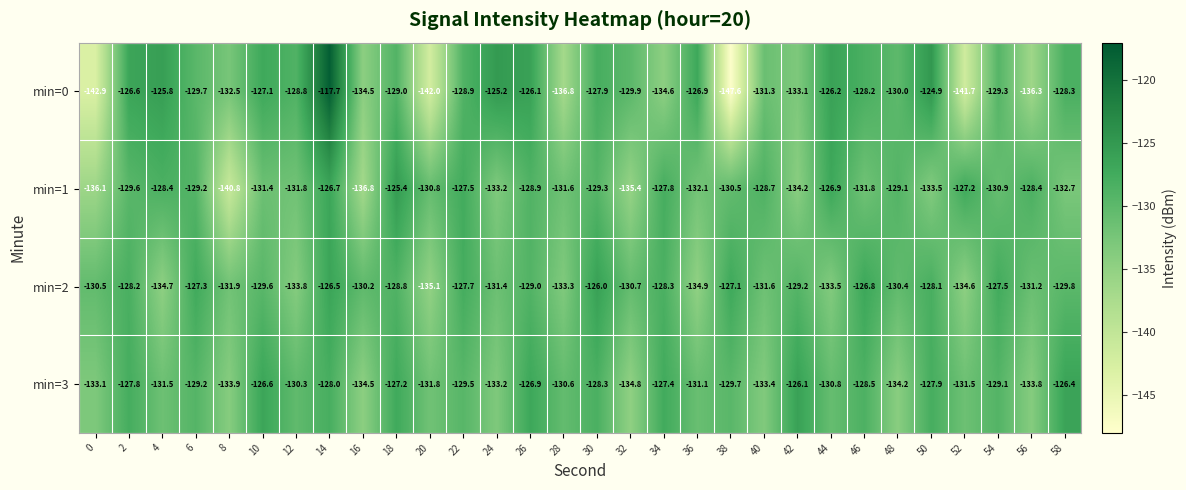

List the series in order of their peak value, highest first.

min=0, min=1, min=2, min=3